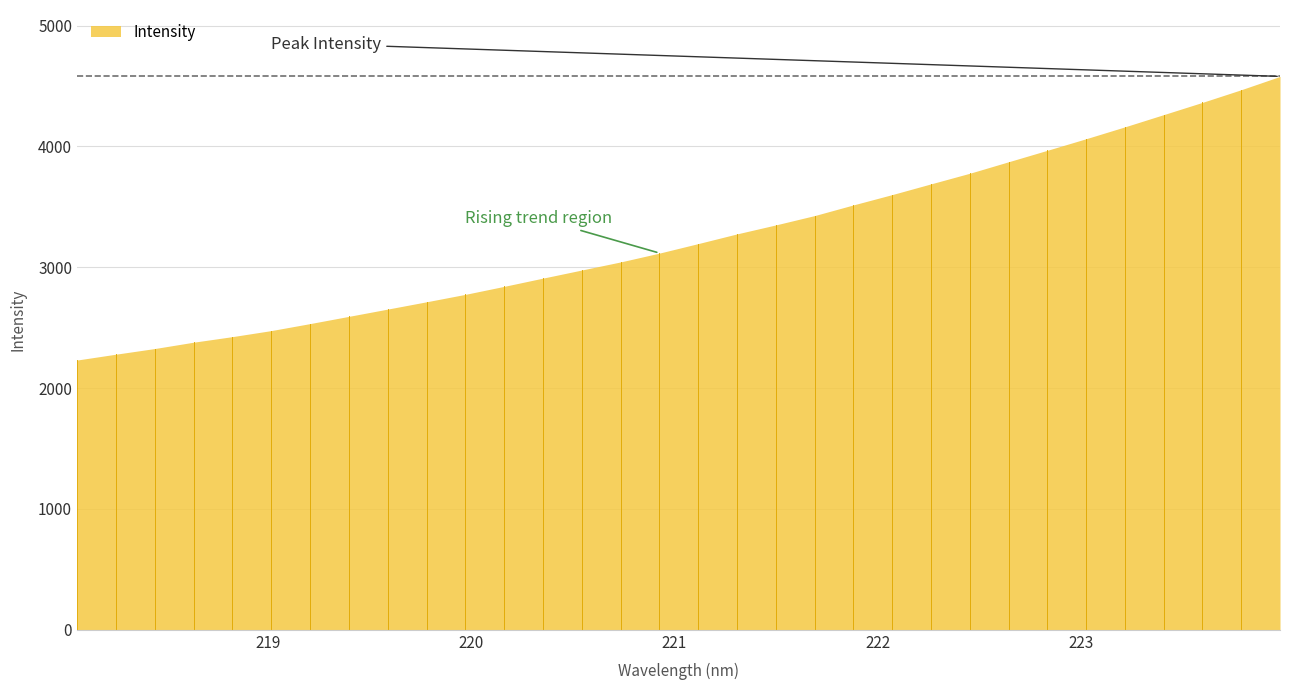

Reading right to left, extract all data points from this chart.

223.9802=4579.6	223.7895=4469.5	223.5987=4364.8	223.408=4263.5	223.2172=4162.4	223.0264=4064.1	222.8355=3968.3	222.6447=3873.4	222.4538=3778.4	222.263=3690.5	222.0721=3601.8	221.8812=3516.4	221.6902=3428.1	221.4993=3350.8	221.3083=3276.5	221.1174=3196.2	220.9264=3117.5	220.7354=3044.4	220.5444=2977.5	220.3533=2910.4	220.1623=2842.3	219.9712=2776.0	219.7801=2714.5	219.589=2654.1	219.3979=2593.9	219.2067=2534.0	219.0156=2476.1	218.8244=2426.1	218.6332=2380.0	218.442=2327.5	218.2508=2280.7	218.0596=2232.3